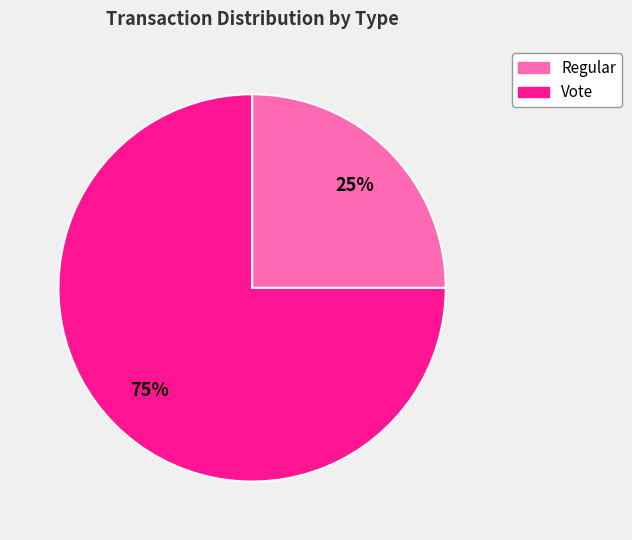

Combined, do Regular and Vote account for over 50%?

Yes